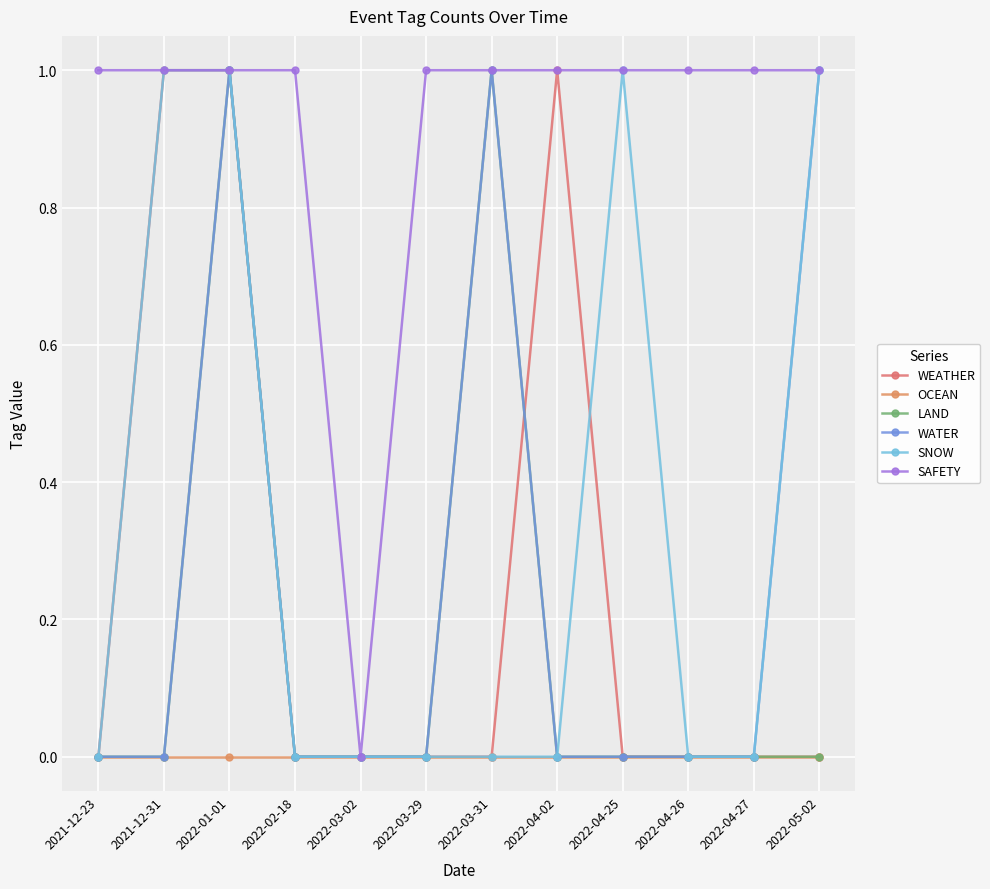

True or false: WEATHER has more than 0 interior local peaks.

True